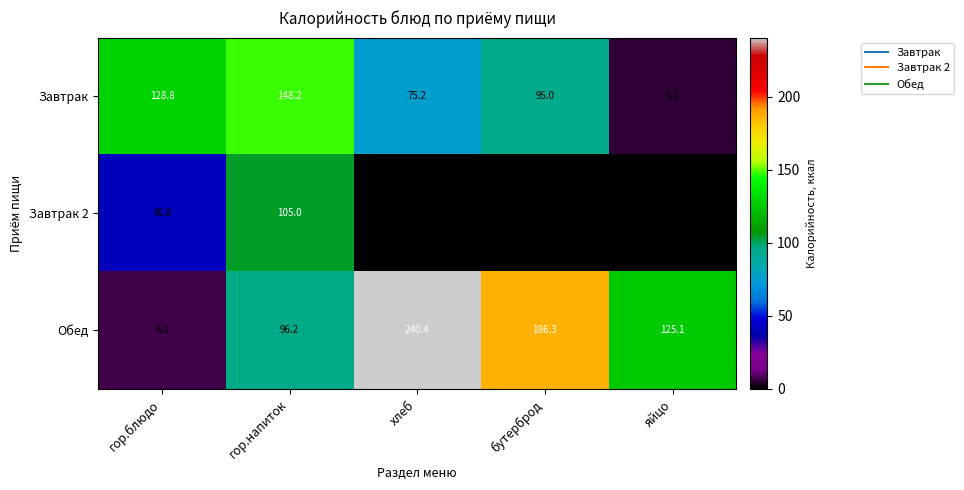

What is the greatest value displayed?

240.4